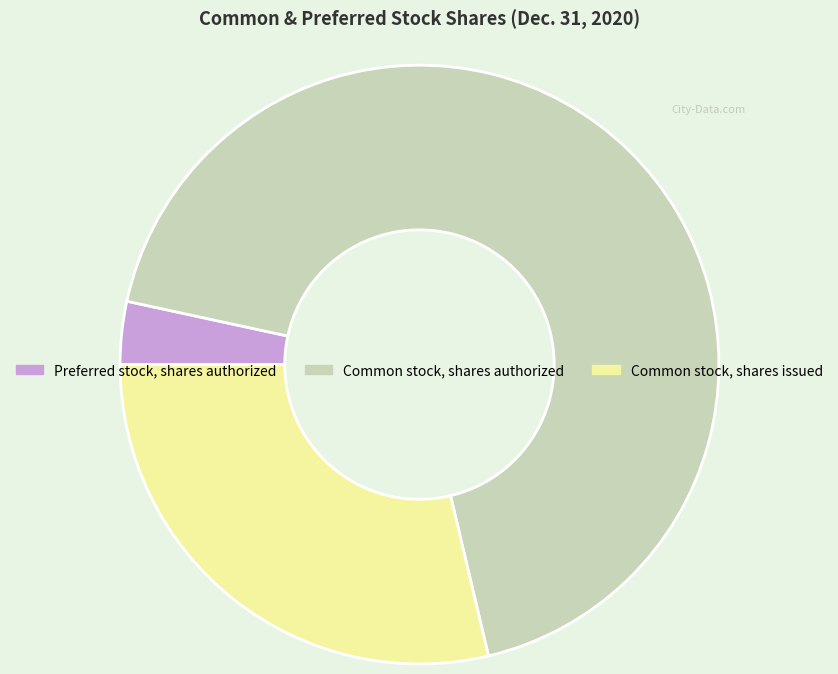

Approximately how many times larger is the value at Common stock, shares issued compared to Preferred stock, shares authorized?

8.5